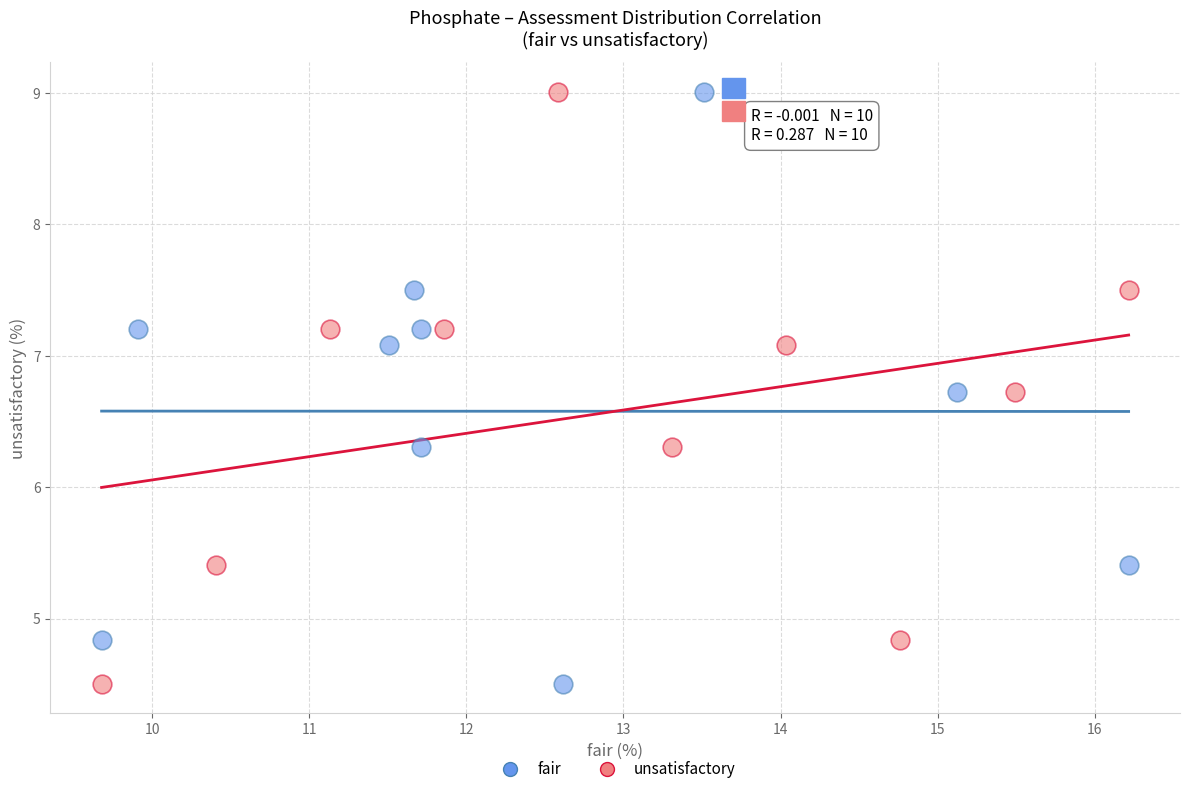

What are all the series names shown in the legend?

fair, unsatisfactory